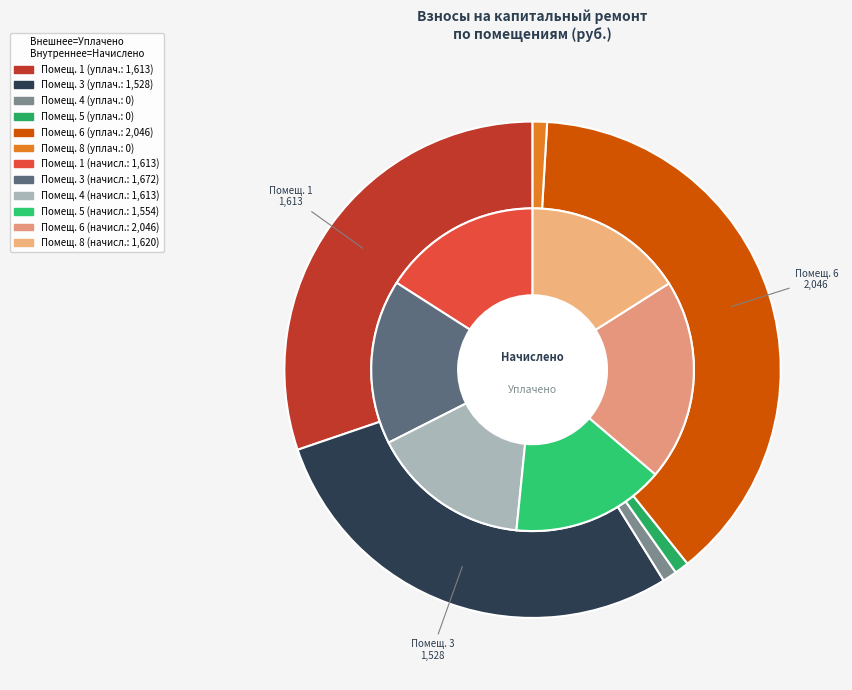

Approximately how many times larger is the value at 6 compared to 3?

1.3